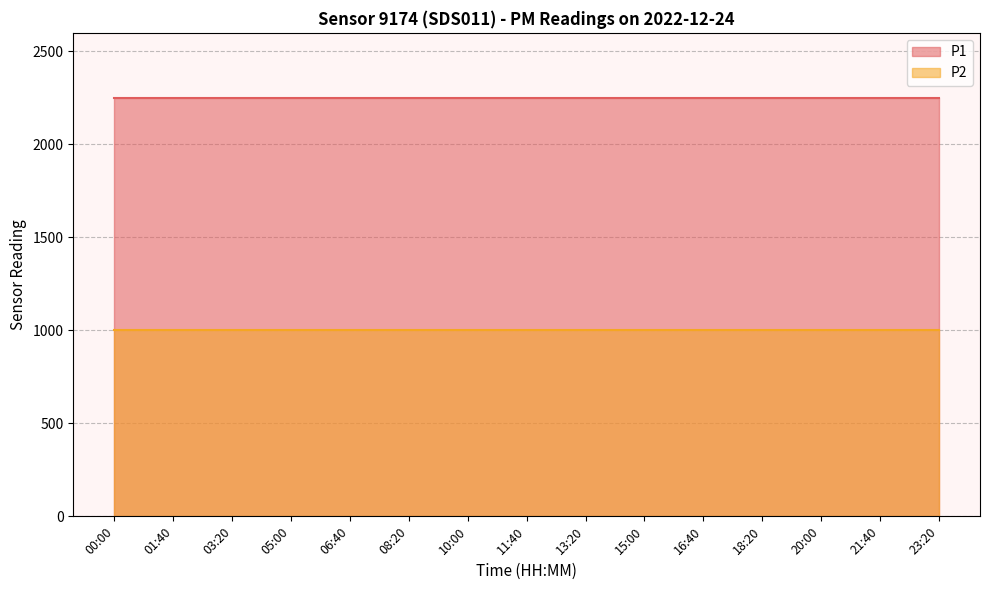

Reading left to right, list all the values displayed in this chart.

P1: 00:00=2250.0	01:40=2250.0	03:20=2250.0	05:00=2250.0	06:40=2250.0	08:20=2250.0	10:00=2250.0	11:40=2250.0	13:20=2250.0	15:00=2250.0	16:40=2250.0	18:20=2250.0	20:00=2250.0	21:40=2250.0	23:20=2250.0
P2: 00:00=999.9	01:40=999.9	03:20=999.9	05:00=999.9	06:40=999.9	08:20=999.9	10:00=999.9	11:40=999.9	13:20=999.9	15:00=999.9	16:40=999.9	18:20=999.9	20:00=999.9	21:40=999.9	23:20=999.9